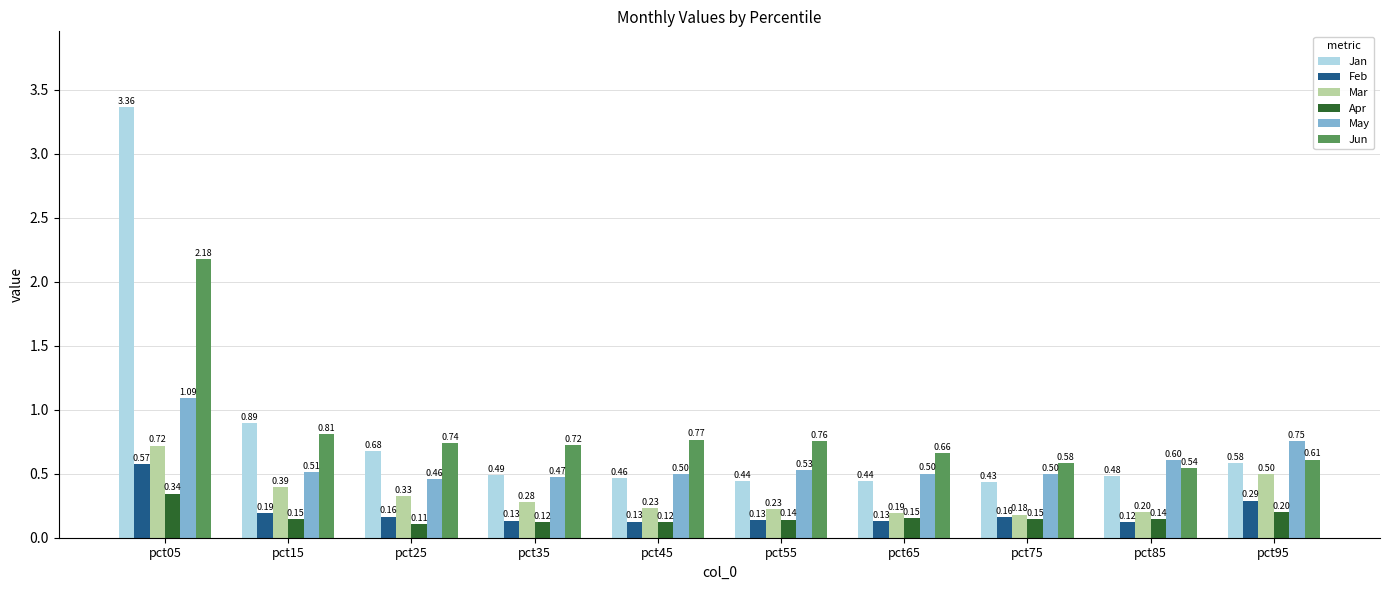

Does the chart contain stacked bars?

No